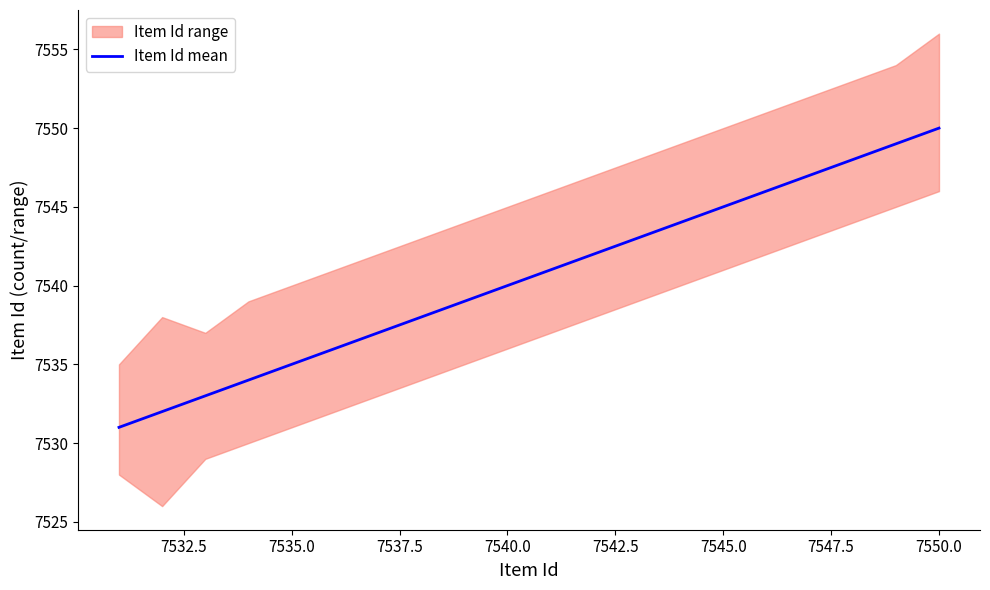

True or false: Item Id mean has a value of 7550 at 7550.0.

True